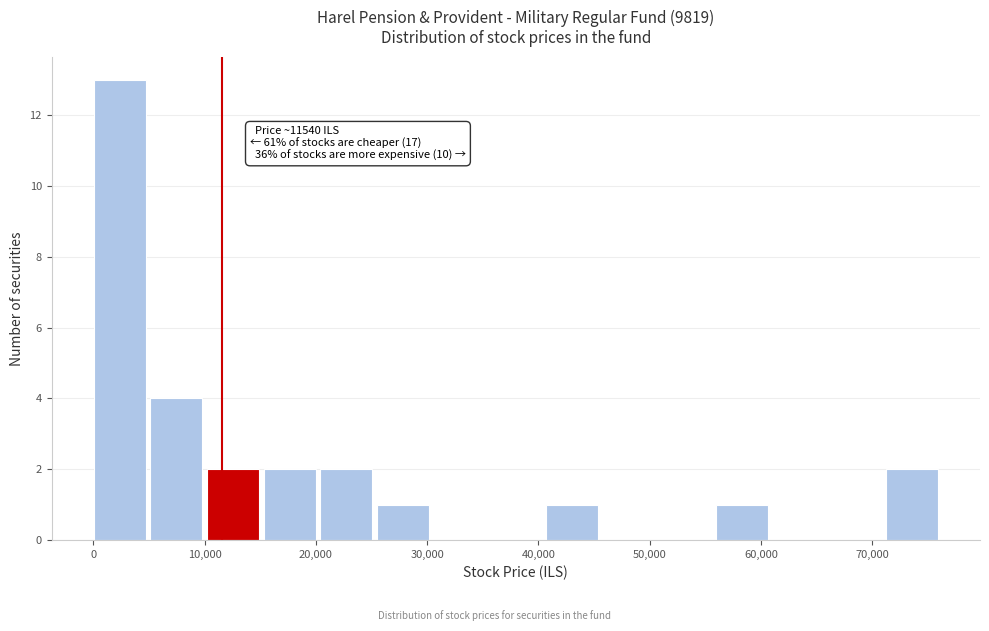

Which range on the x-axis has the tallest bar?

0 to 5000